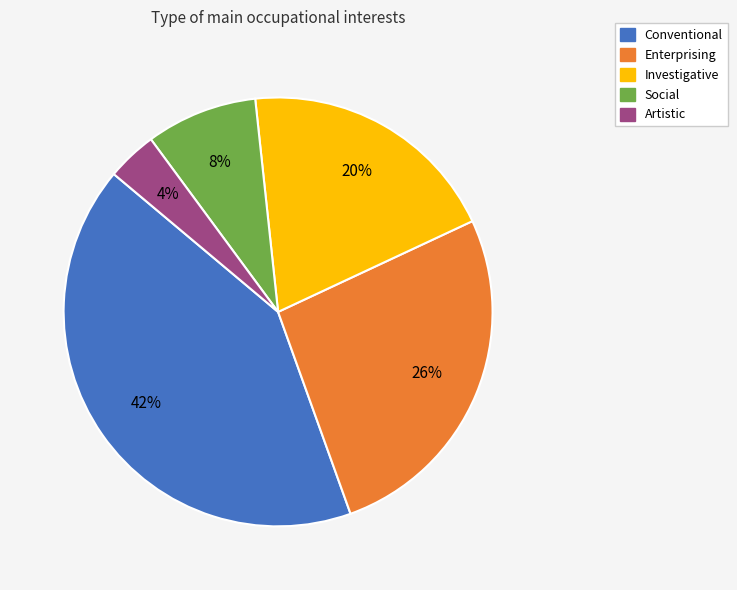

To the nearest percent, what is the difference between the largest and smallest slice percentages?

38%